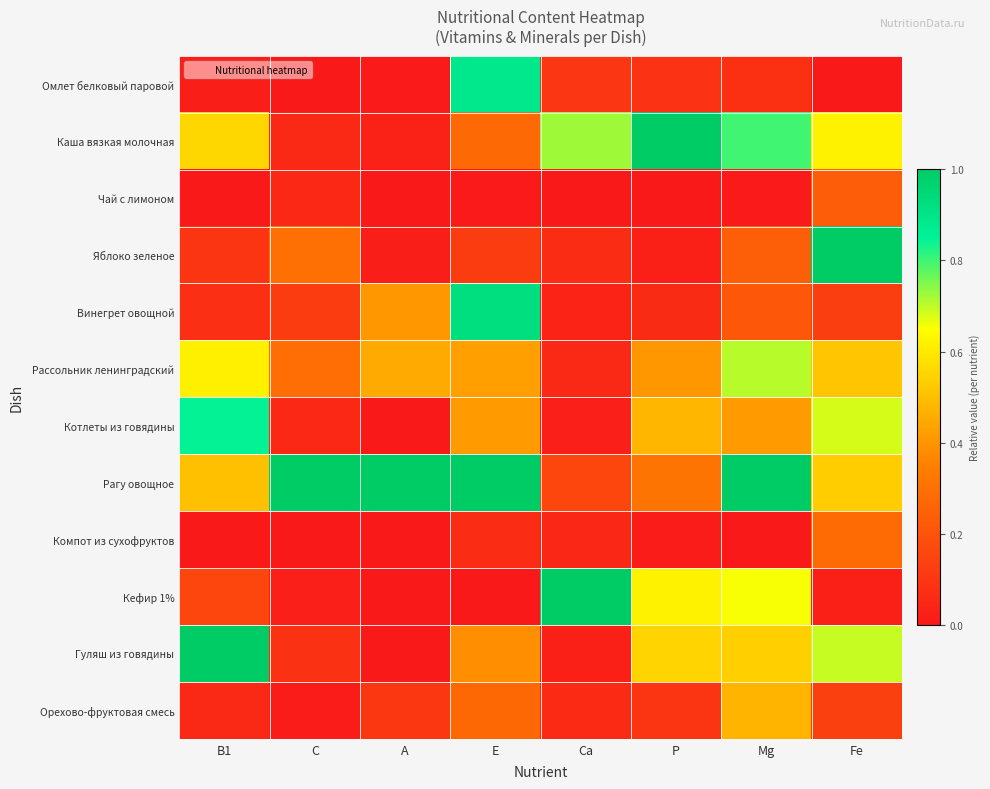

Reading right to left, list all the values displayed in this chart.

Омлет белковый паровой: Fe=0.0	Mg=0.1	P=0.1	Ca=0.1	E=0.9	A=0.0	C=0.0	B1=0.0
Каша вязкая молочная: Fe=0.6	Mg=0.8	P=1.0	Ca=0.7	E=0.3	A=0.0	C=0.1	B1=0.6
Чай с лимоном: Fe=0.2	Mg=0.0	P=0.0	Ca=0.0	E=0.0	A=0.0	C=0.1	B1=0.0
Яблоко зеленое: Fe=1.0	Mg=0.2	P=0.0	Ca=0.1	E=0.1	A=0.0	C=0.3	B1=0.1
Винегрет овощной: Fe=0.1	Mg=0.2	P=0.1	Ca=0.0	E=0.9	A=0.4	C=0.1	B1=0.1
Рассольник ленинградский: Fe=0.5	Mg=0.7	P=0.4	Ca=0.1	E=0.4	A=0.5	C=0.3	B1=0.6
Котлеты из говядины: Fe=0.7	Mg=0.4	P=0.5	Ca=0.0	E=0.4	A=0.0	C=0.1	B1=0.8
Рагу овощное: Fe=0.5	Mg=1.0	P=0.3	Ca=0.2	E=1.0	A=1.0	C=1.0	B1=0.5
Компот из сухофруктов: Fe=0.3	Mg=0.0	P=0.0	Ca=0.0	E=0.1	A=0.0	C=0.0	B1=0.0
Кефир 1%: Fe=0.0	Mg=0.7	P=0.6	Ca=1.0	E=0.0	A=0.0	C=0.0	B1=0.2
Гуляш из говядины: Fe=0.7	Mg=0.5	P=0.5	Ca=0.0	E=0.4	A=0.0	C=0.1	B1=1.0
Орехово-фруктовая смесь: Fe=0.1	Mg=0.5	P=0.1	Ca=0.1	E=0.3	A=0.1	C=0.0	B1=0.1